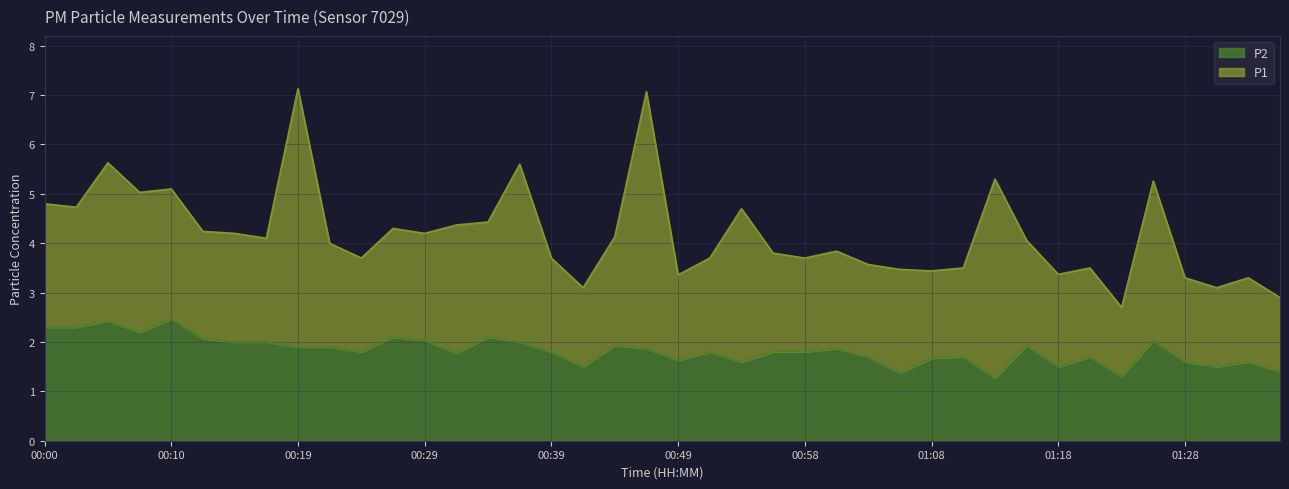

Read the value at 00:51.

1.8